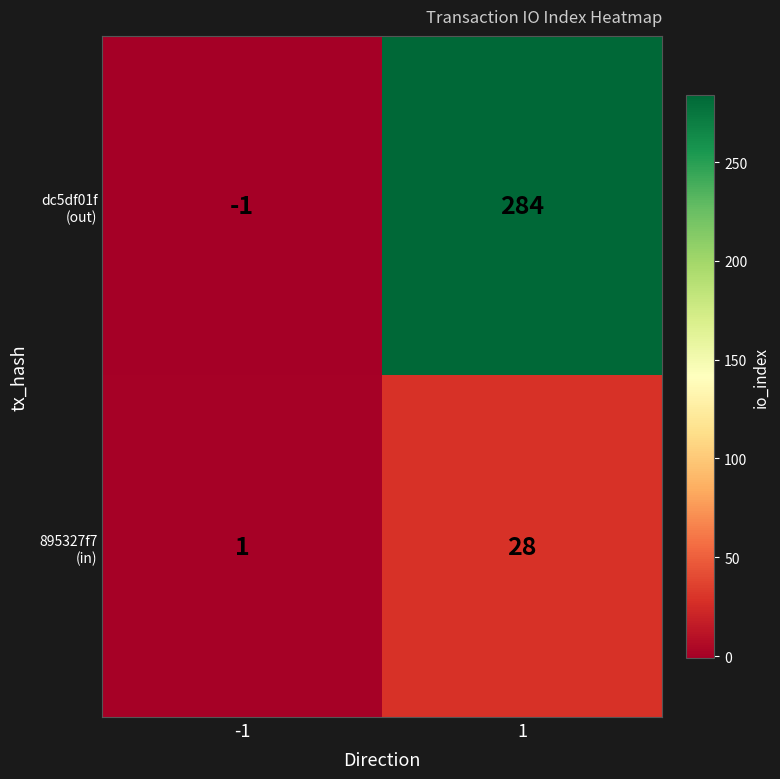

What is the spread (max minus min) of values at 1?

256